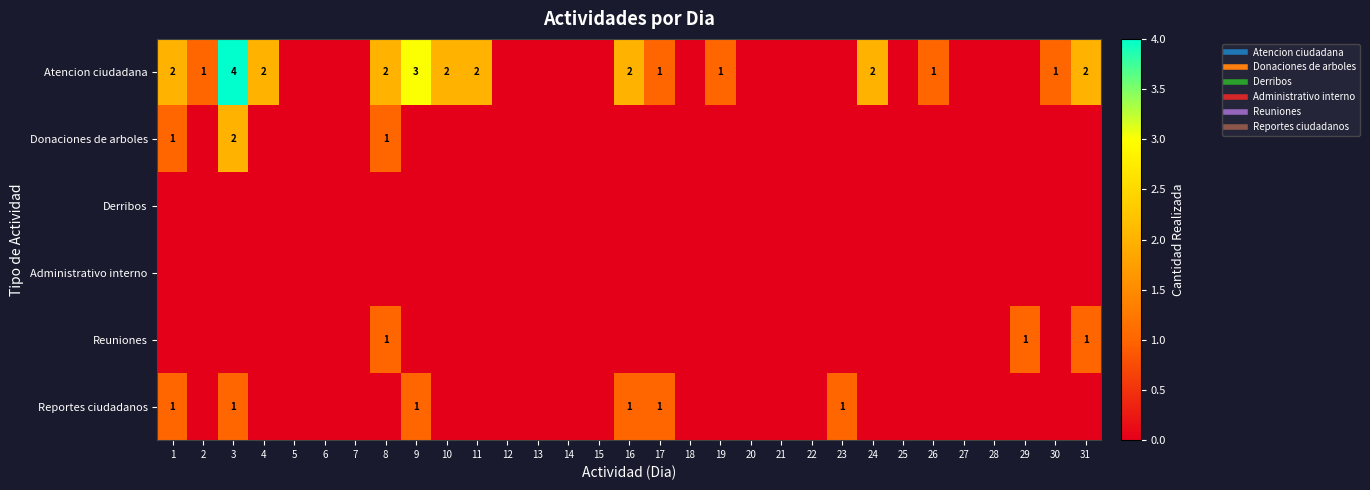

Is it true that Atencion ciudadana equals 1 at 17?

True